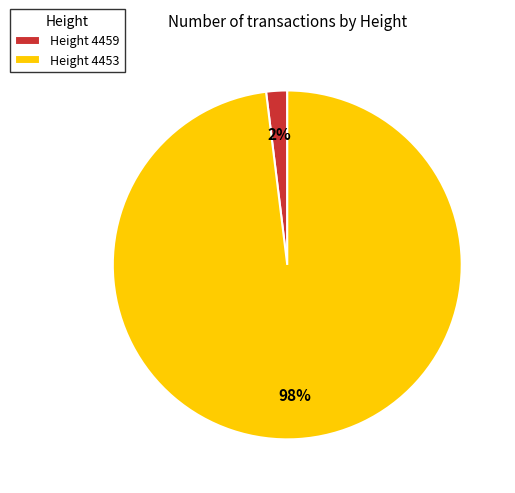

Which category has the biggest portion of the pie?

Height 4453